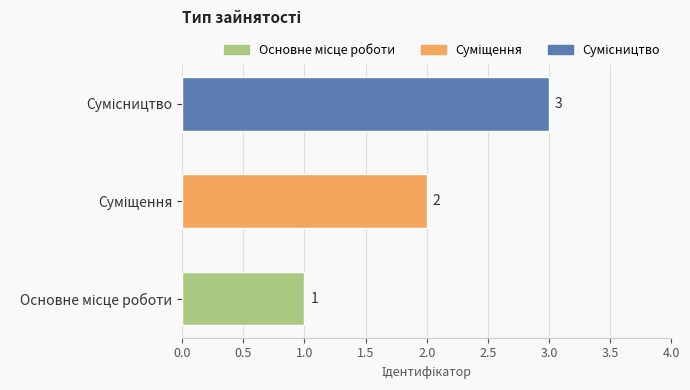

Count the number of categories in the chart.

3